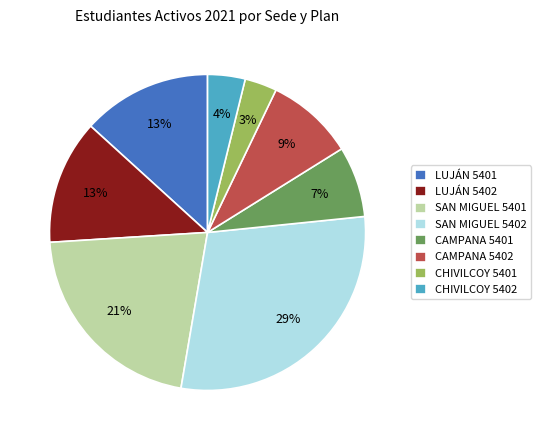

To the nearest percent, what is the combined percentage of LUJÁN 5401 and CHIVILCOY 5402?

17%